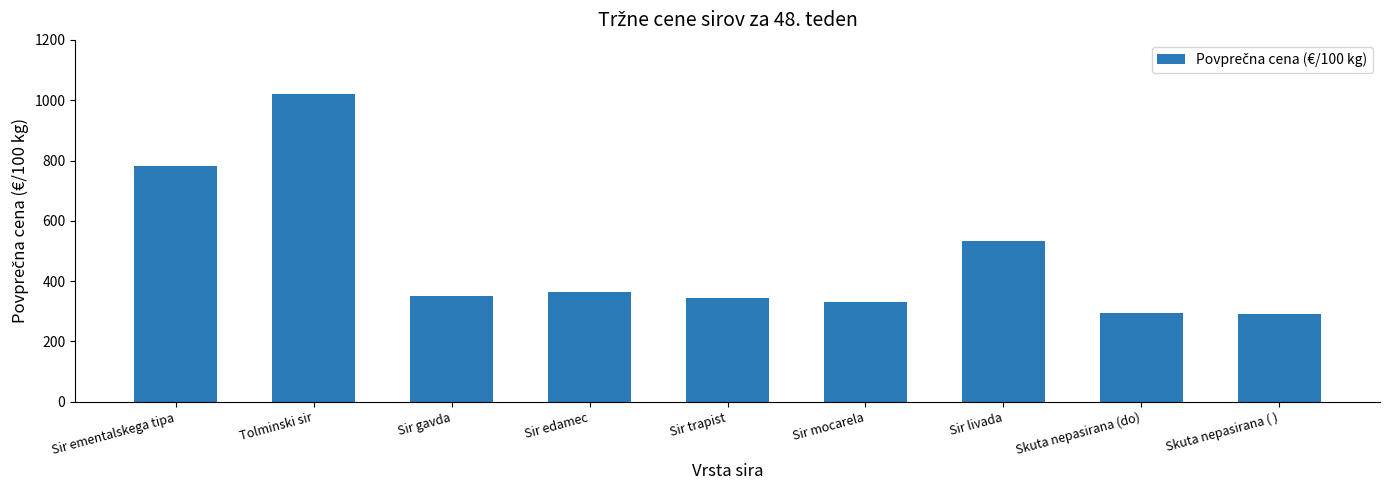

What is the average value?

479.3